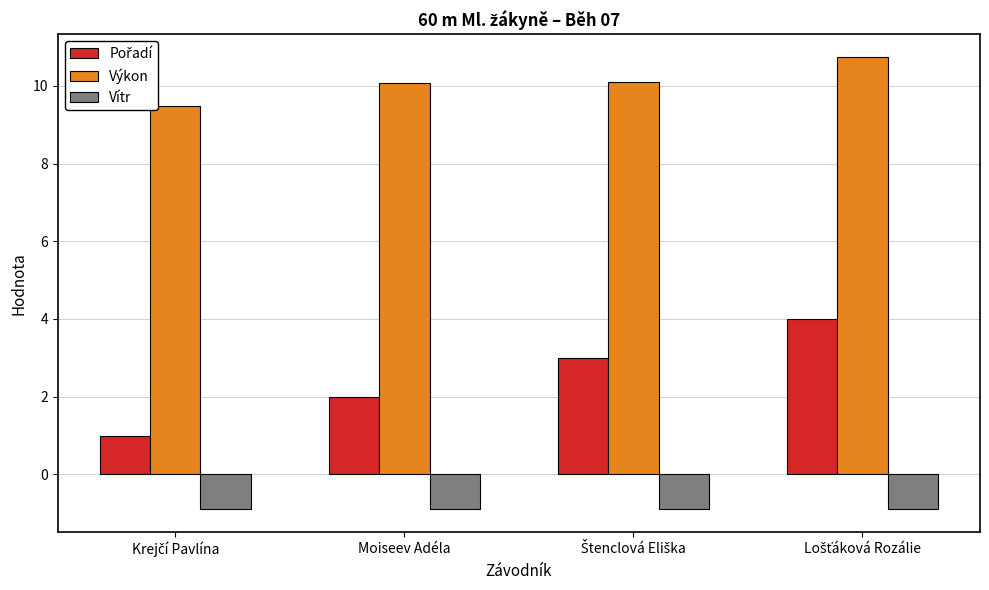

What is the maximum value for Vítr?

-0.9